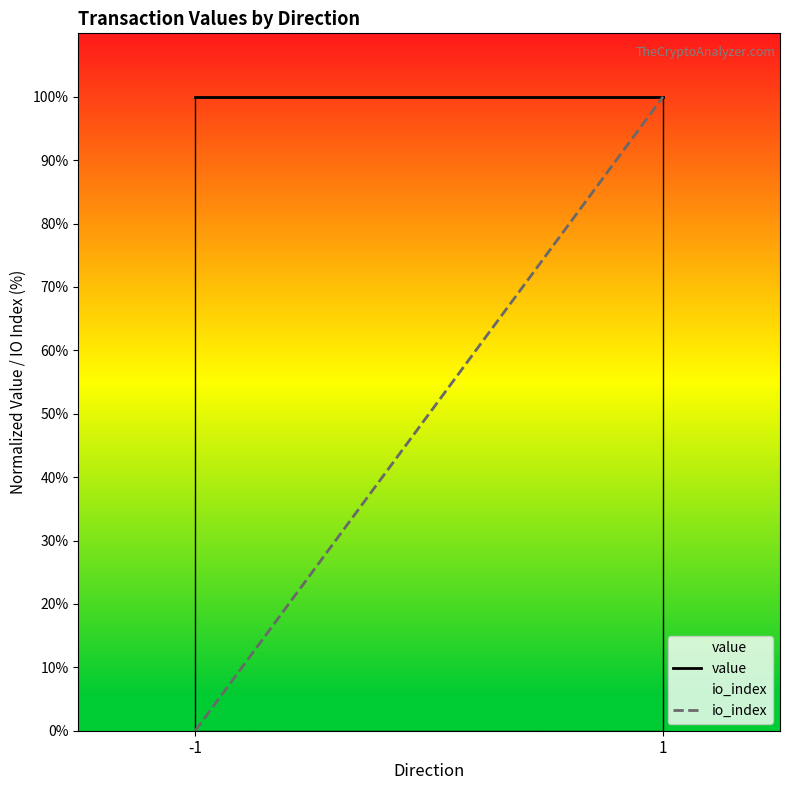

Which has a higher value, 1 or -1?

1